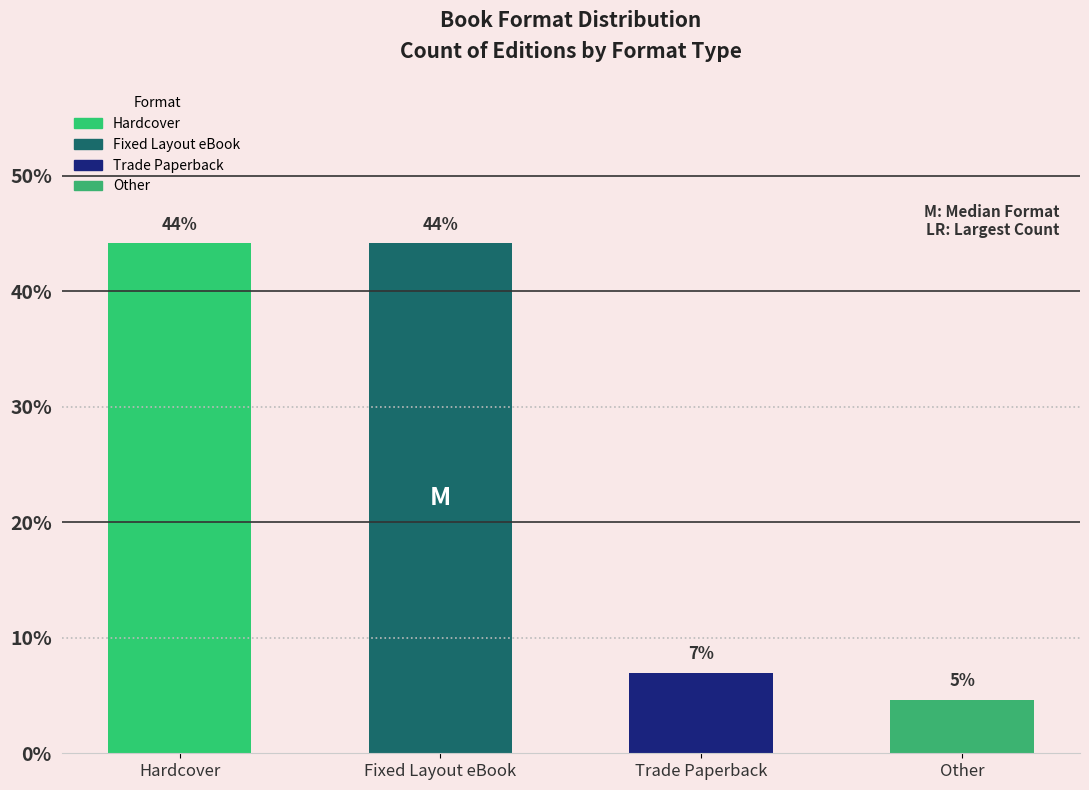

The value at Fixed Layout eBook is 17.7. True or false?

False